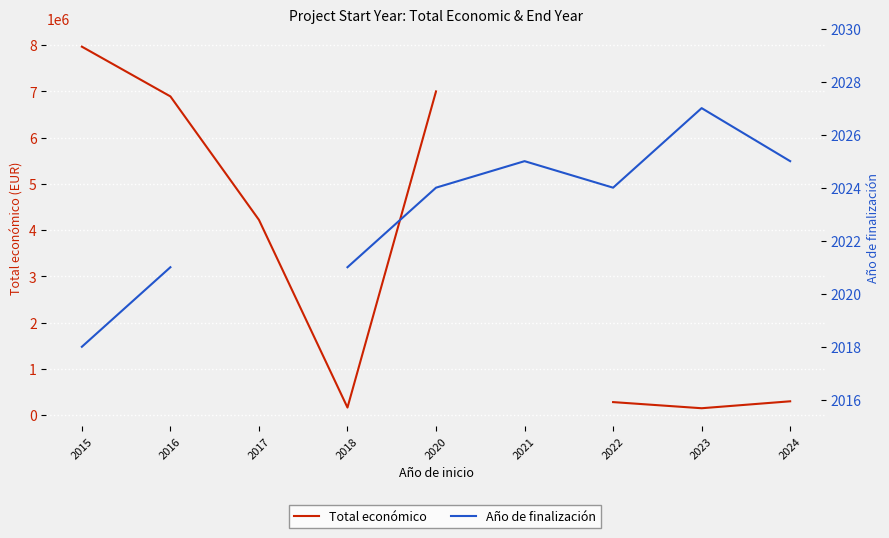

Between 2022 and 2015, which is larger?

2015